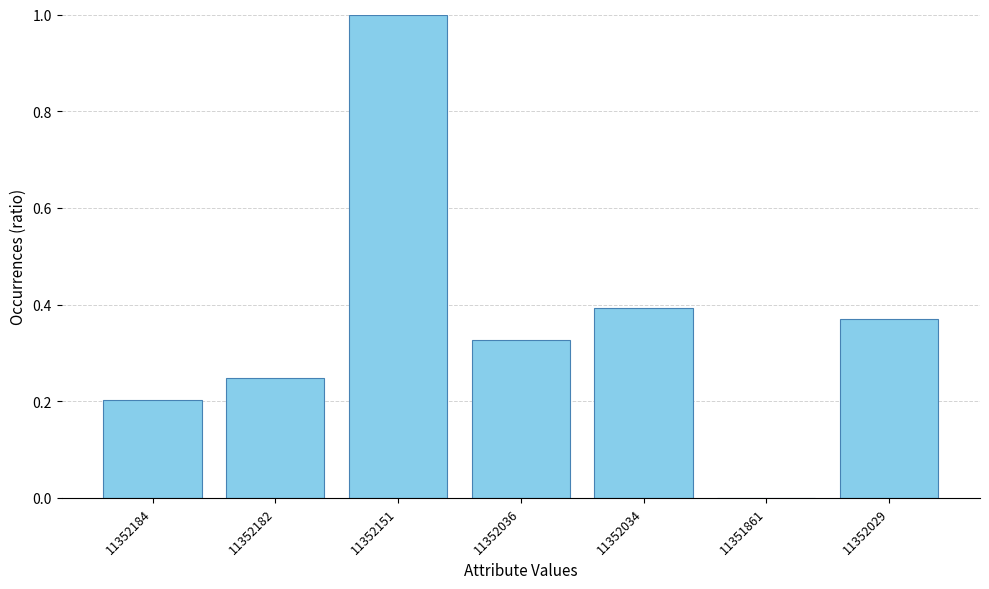

What is the approximate value at 11352151?

1.0